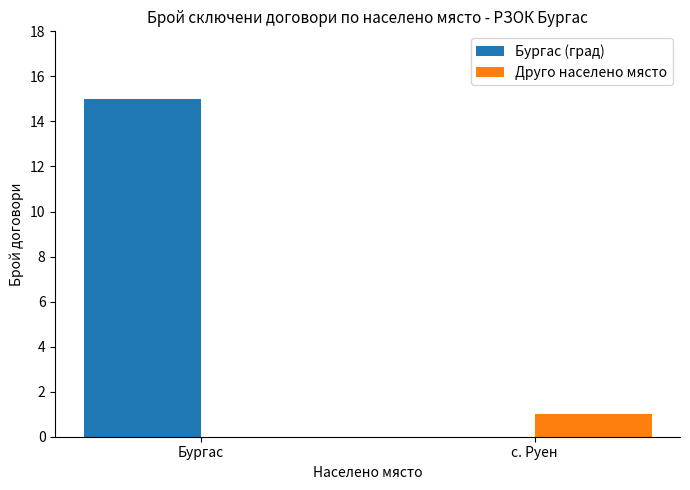

Reading left to right, extract all data points from this chart.

Бургас (град): Бургас=15	с. Руен=0
Друго населено място: Бургас=0	с. Руен=1